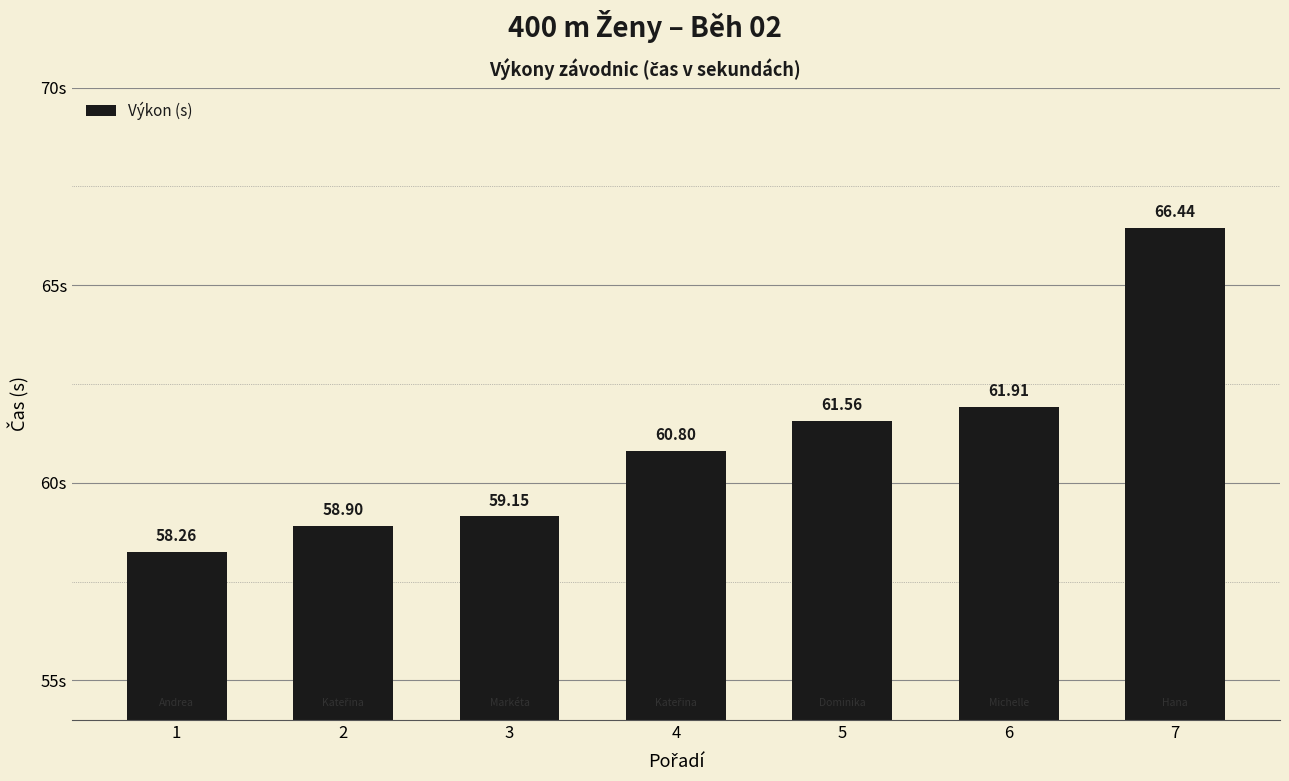

What is the difference between the maximum and minimum values?

8.2